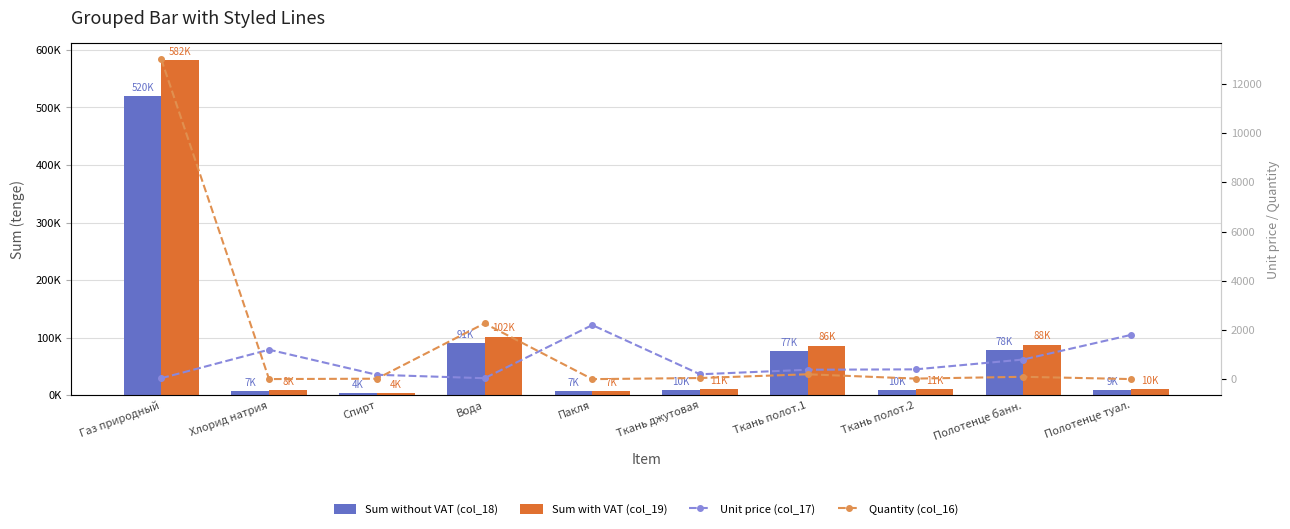

What is the difference between the Quantity (col_16) values at Ткань полот.1 and Ткань полот.2?

176.0